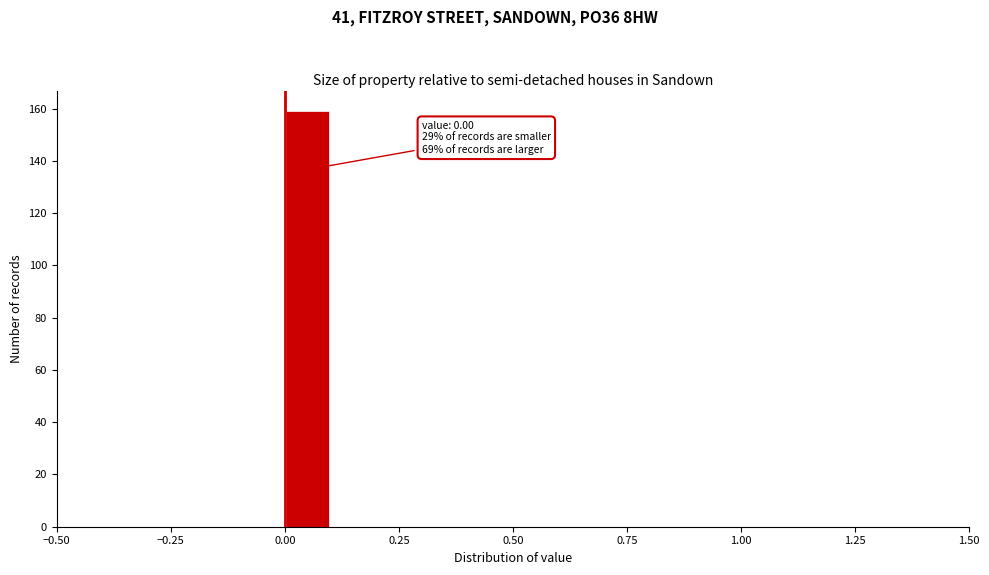

Read against the x-axis, roughly where is the centre of the tallest bar?

0.05